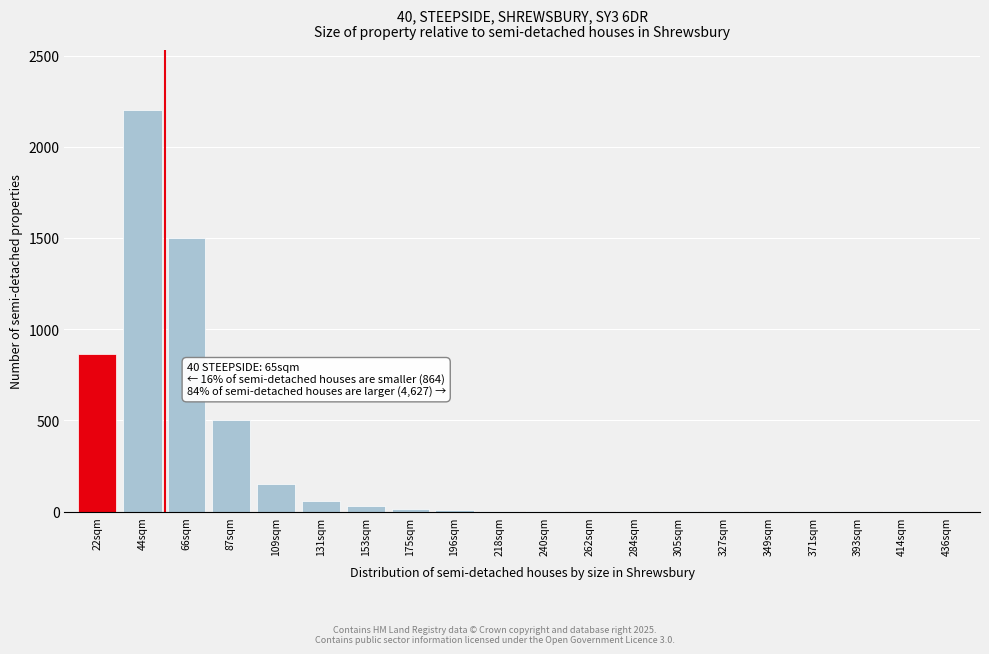

Where is the data nearest to the value 1100?

22sqm